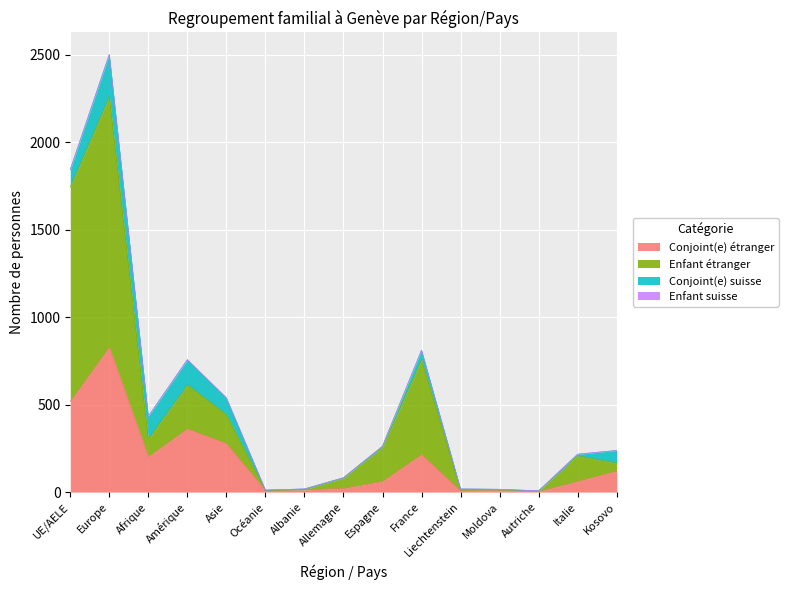

Where does the Conjoint(e) étranger series first go above 61?

UE/AELE